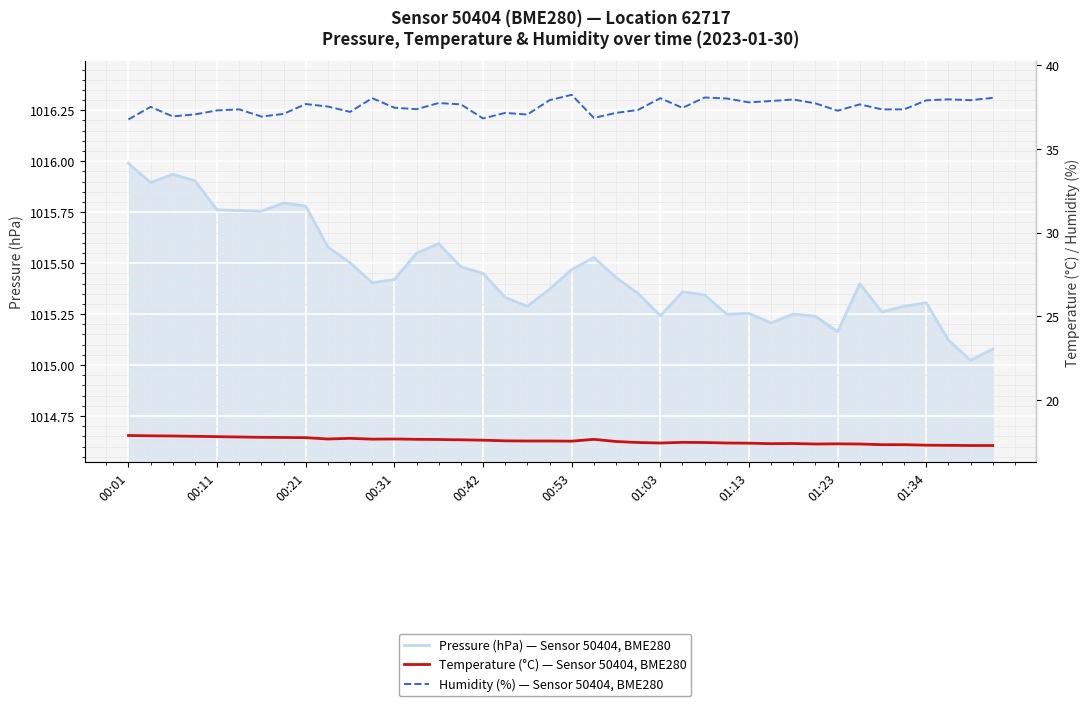

At how many categories does at least one series exceed 939?

40